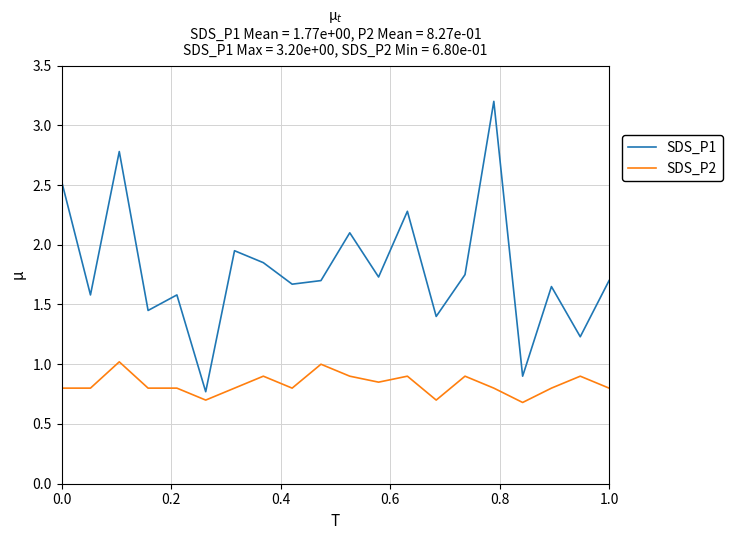

What is the difference between the maximum and minimum values in the SDS_P2 series?

0.3